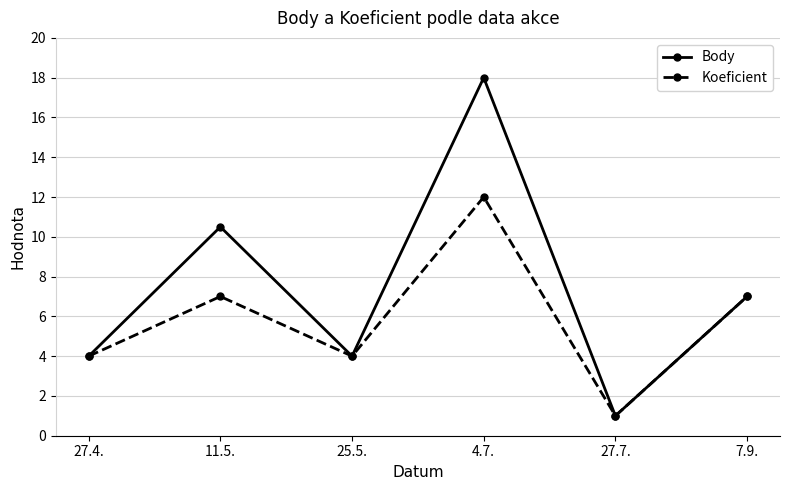

At which label does Body first exceed 7?

11.5.